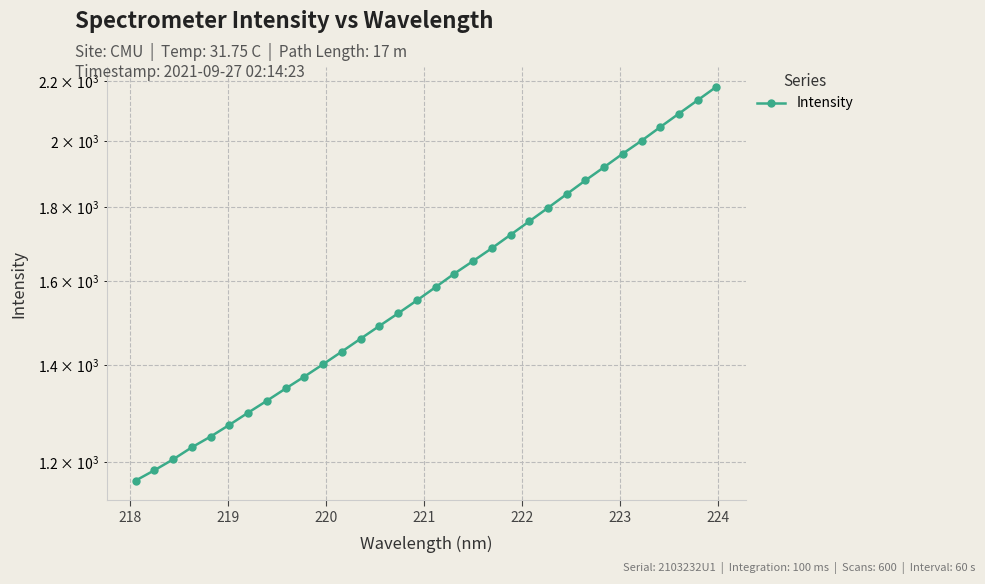

The value at 12 is 670.8. True or false?

False